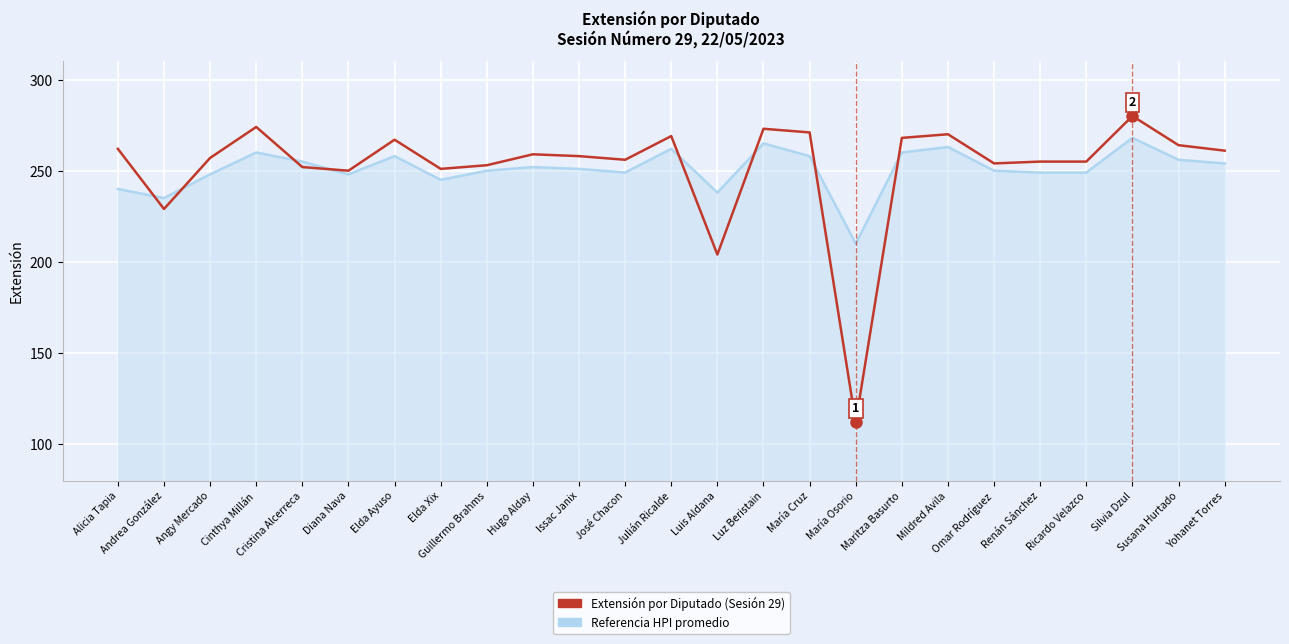

At which label does Extensión por Diputado (Sesión 29) first exceed 258?

Alicia Tapia